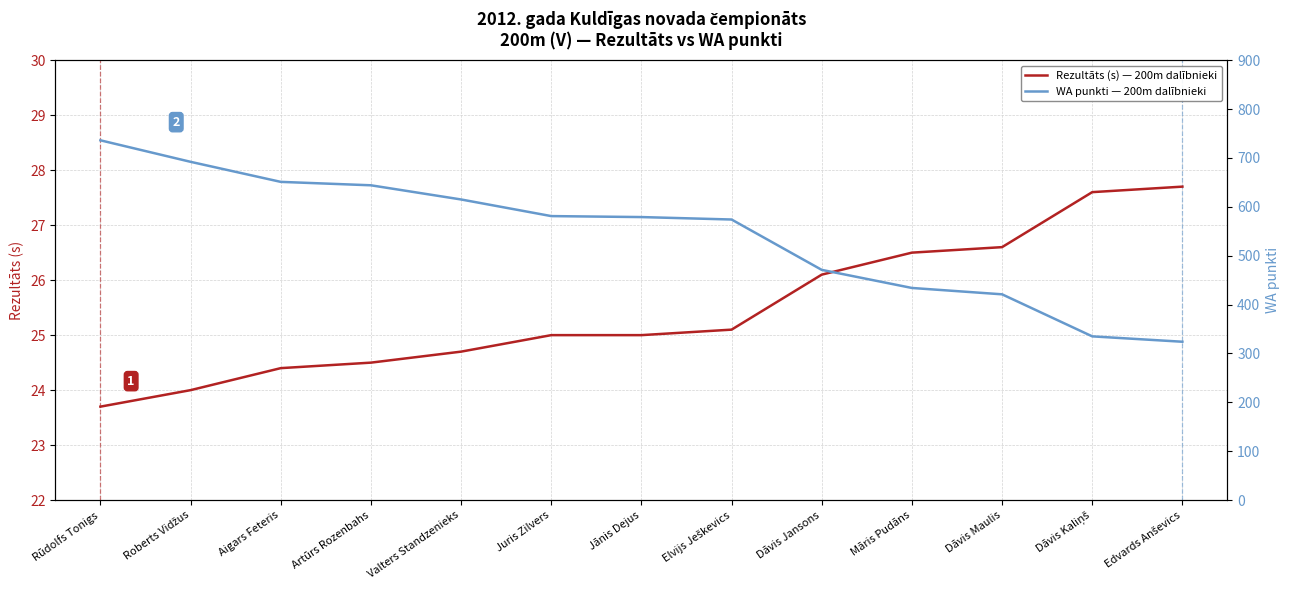

What is the total value across all series at Roberts Vidžus?

716.0